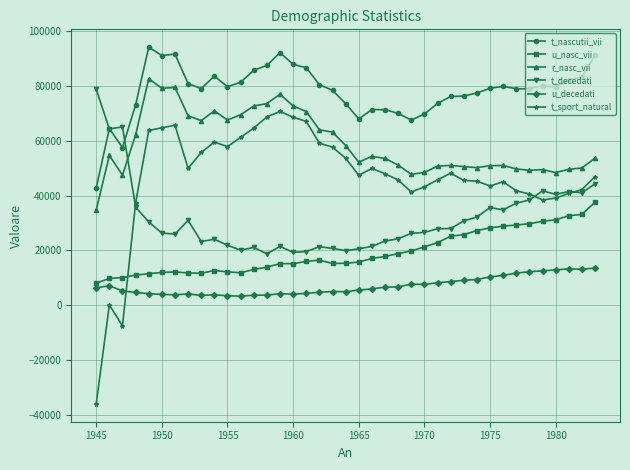

Rank the series by their maximum value, from lowest to highest.

u_decedati, u_nasc_vii, t_sport_natural, t_decedati, r_nasc_vii, t_nascutii_vii